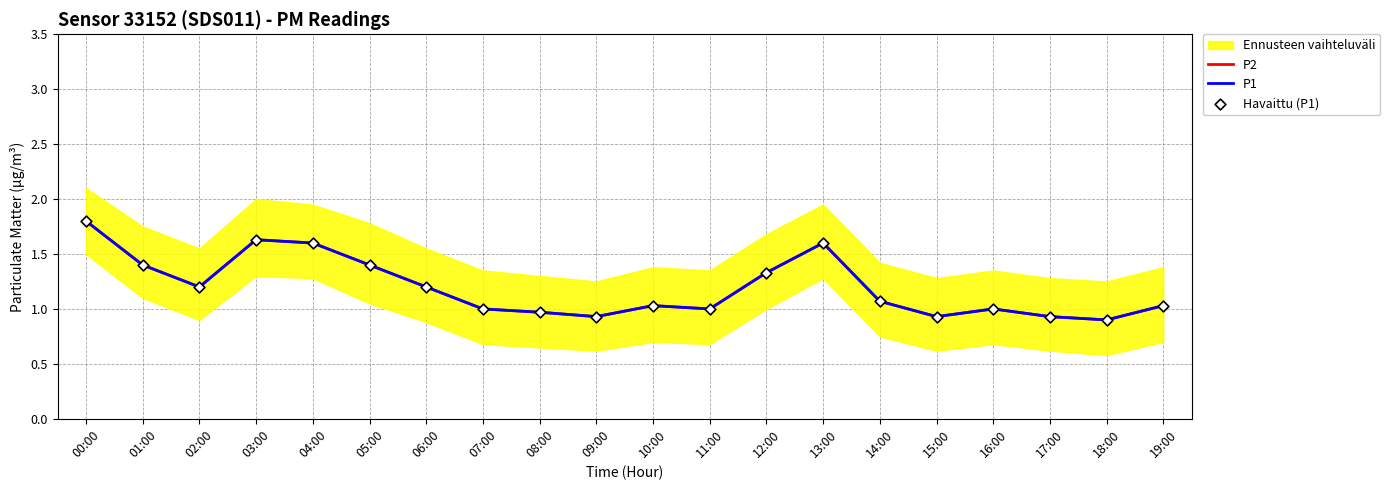

Is the value of P2 at 12:00 greater than the value of Havaittu (P1) at 17:00?

Yes